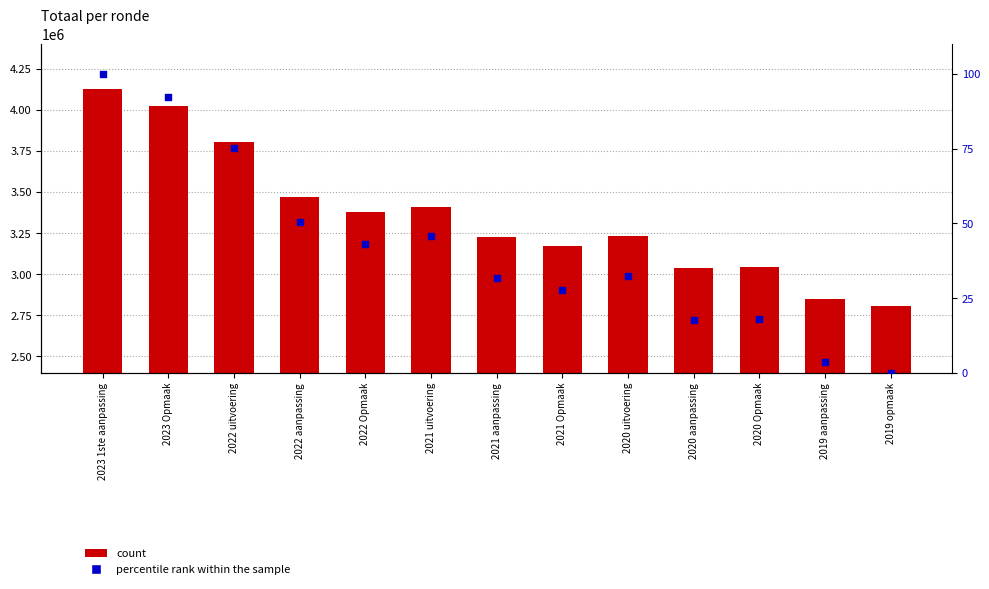

Is the value of percentile rank within the sample at 2021 Opmaak greater than the value of Totaal at 2023 1ste aanpassing?

No